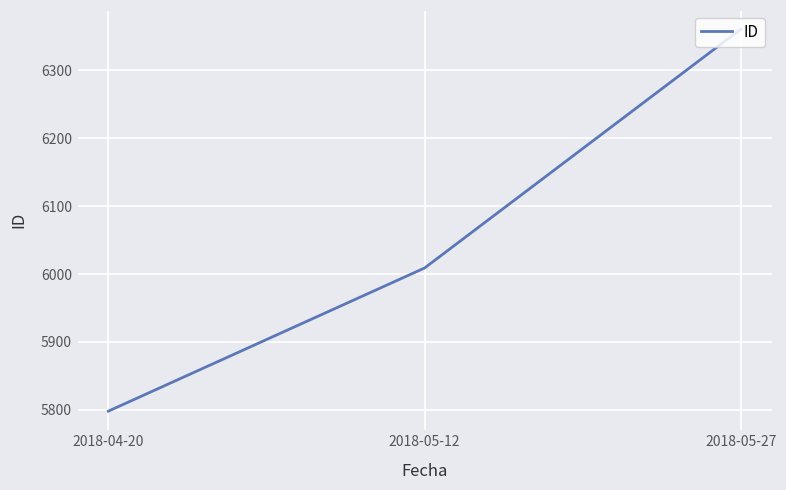

Reading left to right, list all the values displayed in this chart.

2018-04-20=5798	2018-05-12=6009	2018-05-27=6361